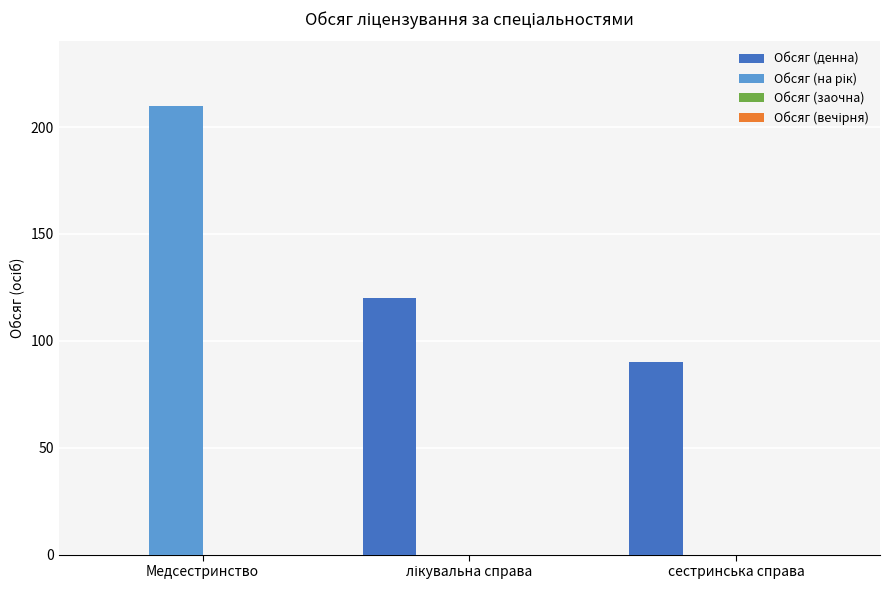

Read the Обсяг (денна) value at сестринська справа.

90